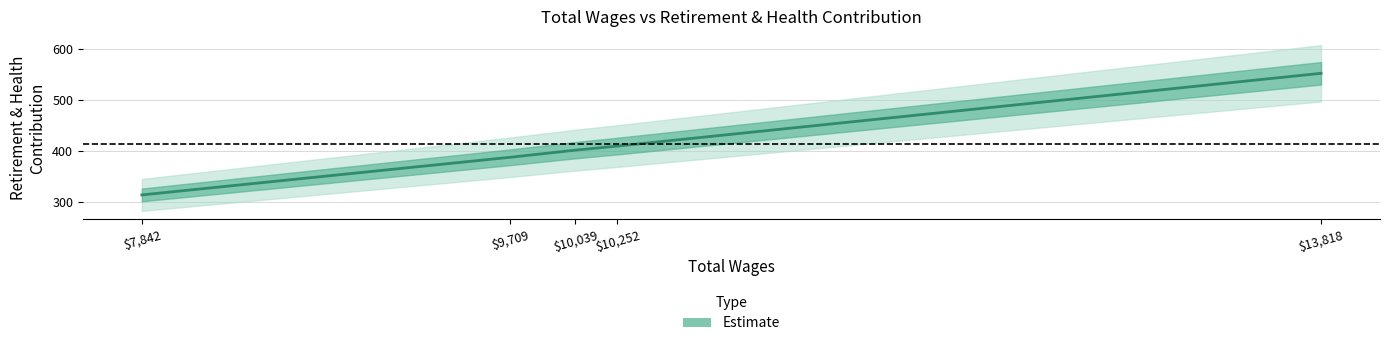

At which category does the chart reach its minimum across all series?

$7,842